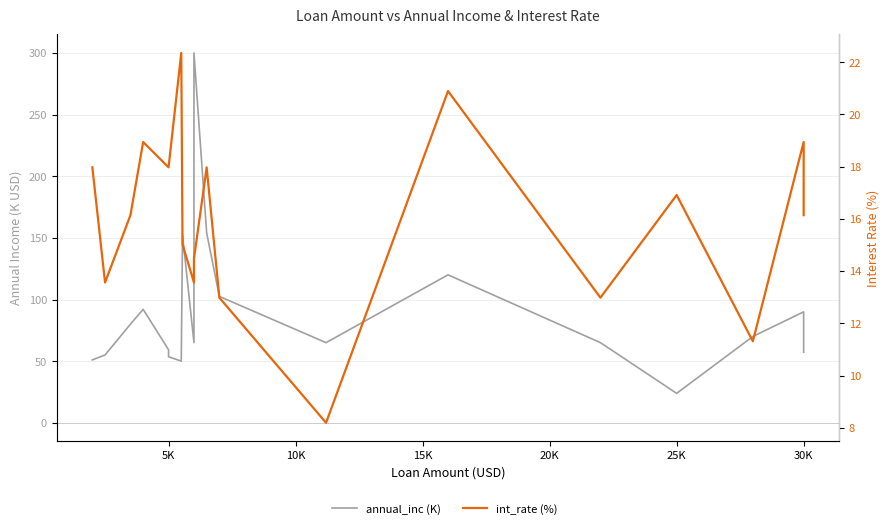

What is the lowest value of the annual_inc (K) series?

23.9